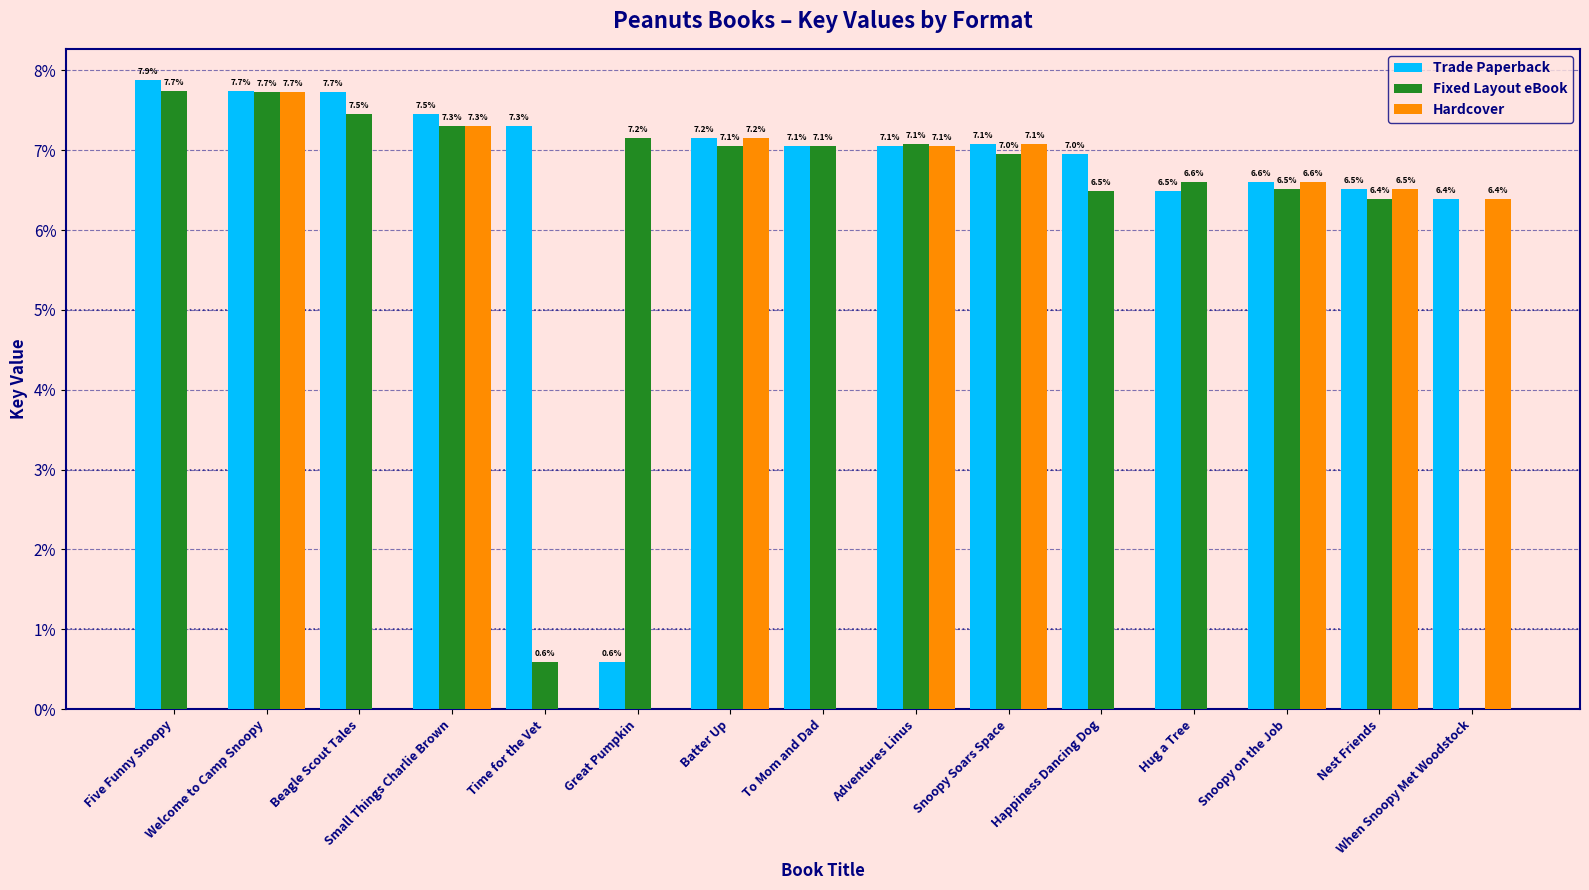

Which series has the largest total across all categories?

Trade Paperback